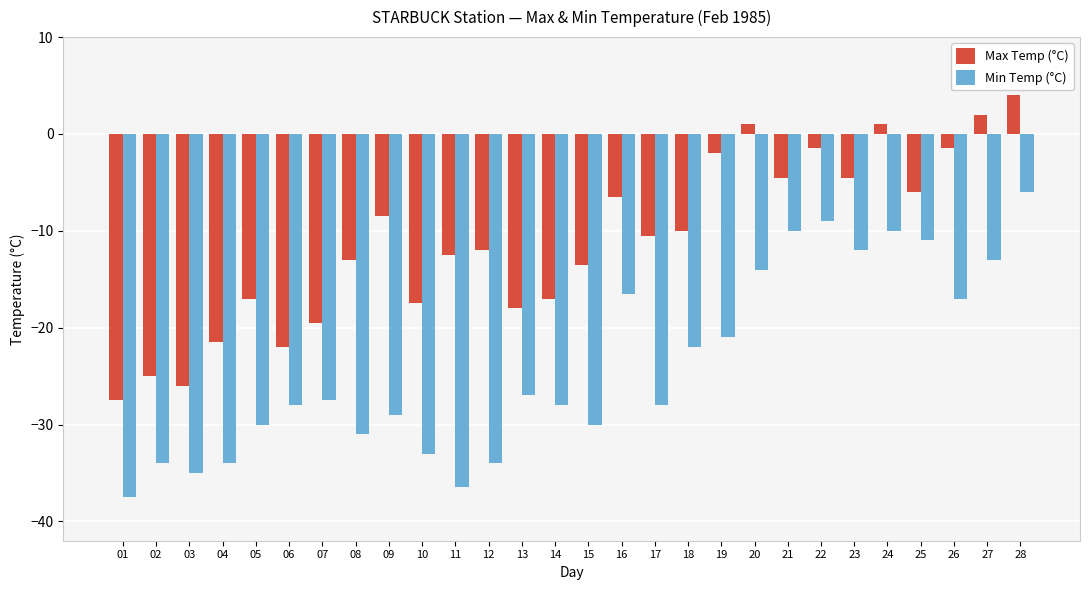

What is the difference between the highest and lowest values at 05?

13.0